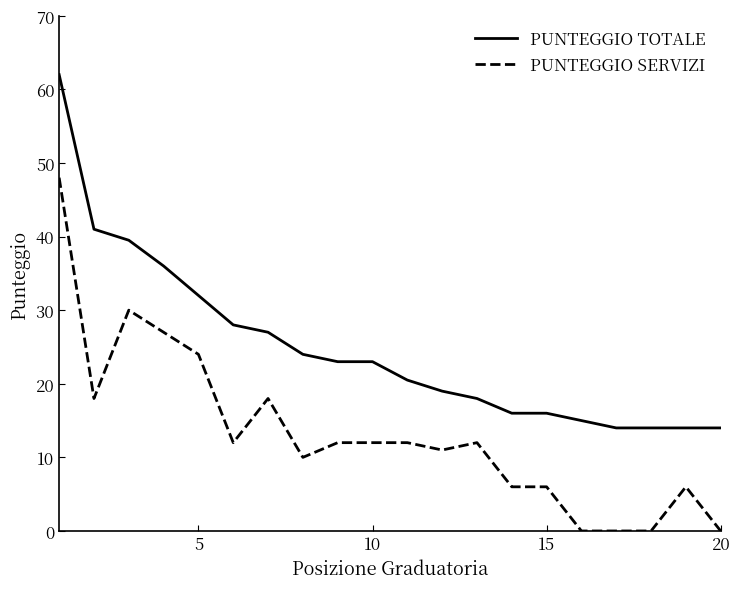

List the series in order of their peak value, lowest first.

PUNTEGGIO SERVIZI, PUNTEGGIO TOTALE